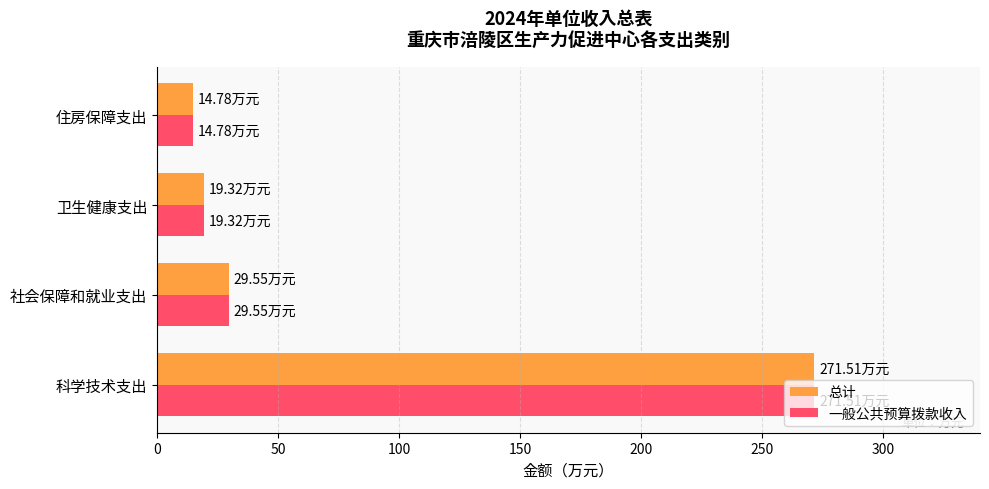

What is the difference between the second highest and second lowest values in the 总计 series?

10.2